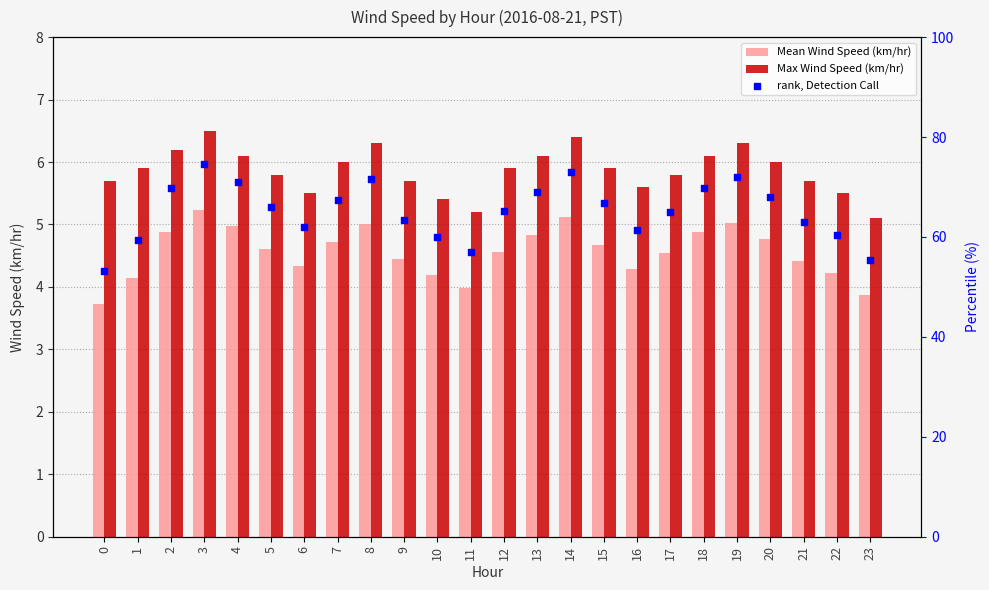

Is the value of rank, Detection Call at 12 greater than the value of Mean Wind Speed (km/hr) at 20?

Yes